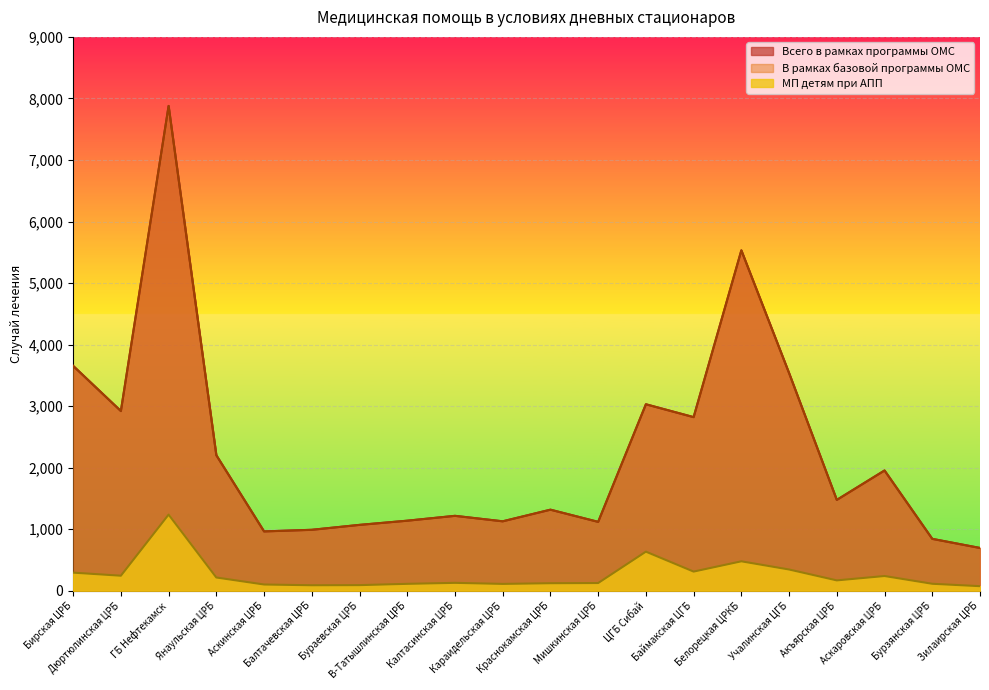

True or false: В рамках базовой программы ОМС and Всего в рамках программы ОМС cross at least once.

False